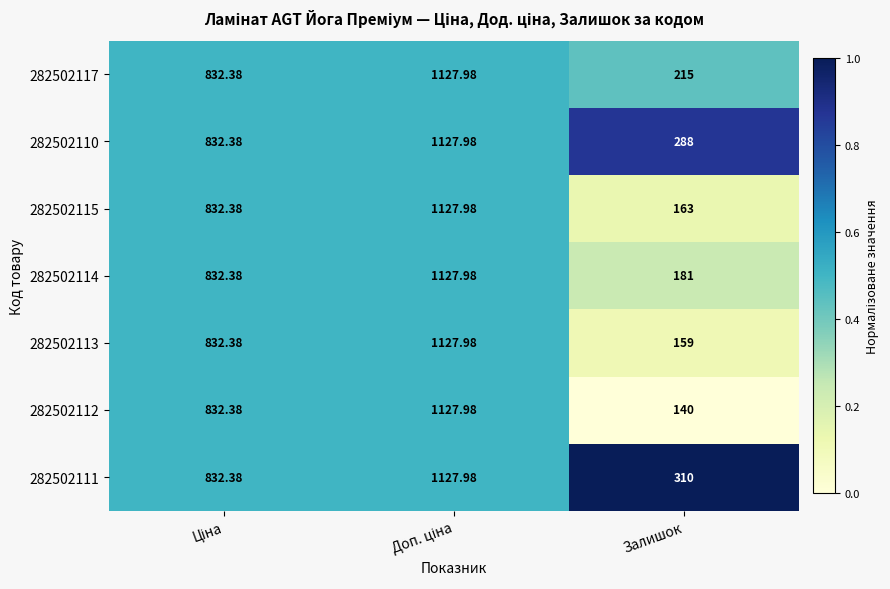

Which series has the widest spread of values?

282502112